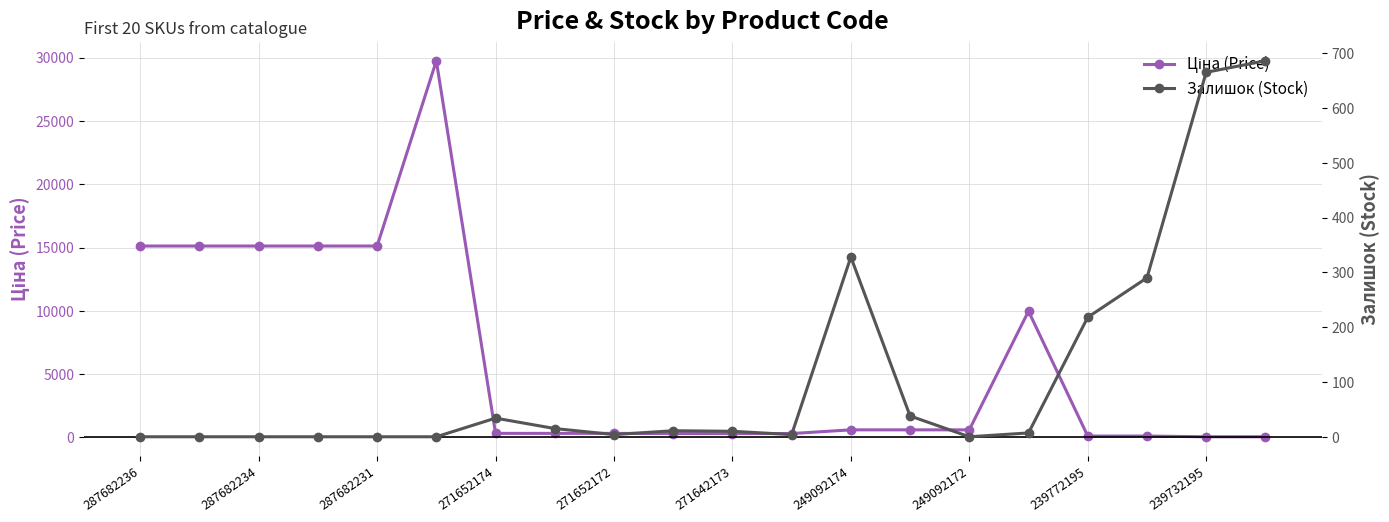

Which series has the widest spread of values?

Ціна (Price)